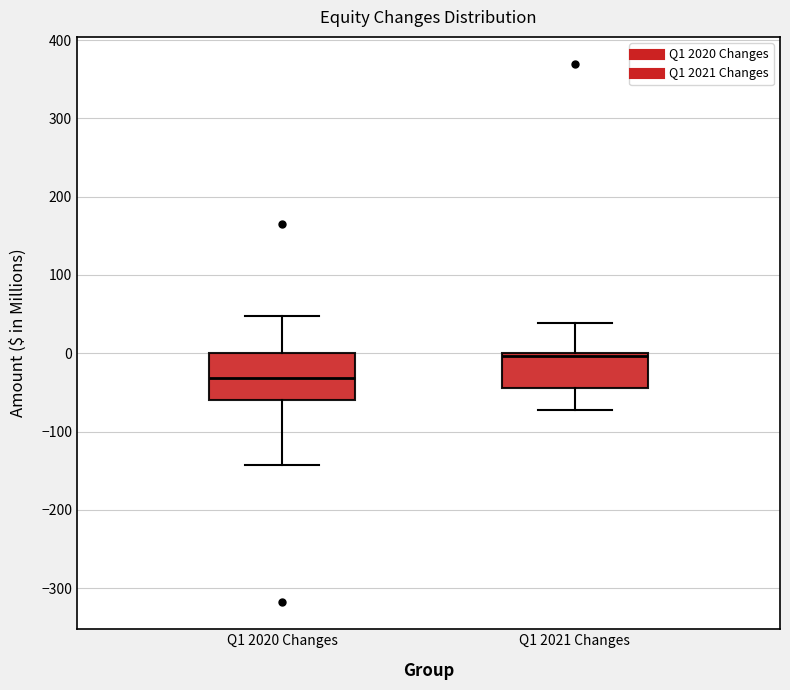

Reading left to right, read every box against the y-axis: the position of its median line, the range the box covers, and the ends of its whiskers. The values are not printed on the chart, so give them approximately, as read against the axis.

Q1 2020 Changes: median -30, box -60 to 0, whiskers -140 to 50
Q1 2021 Changes: median 0 (just below the box's upper edge), box -40 to 0, whiskers -70 to 40